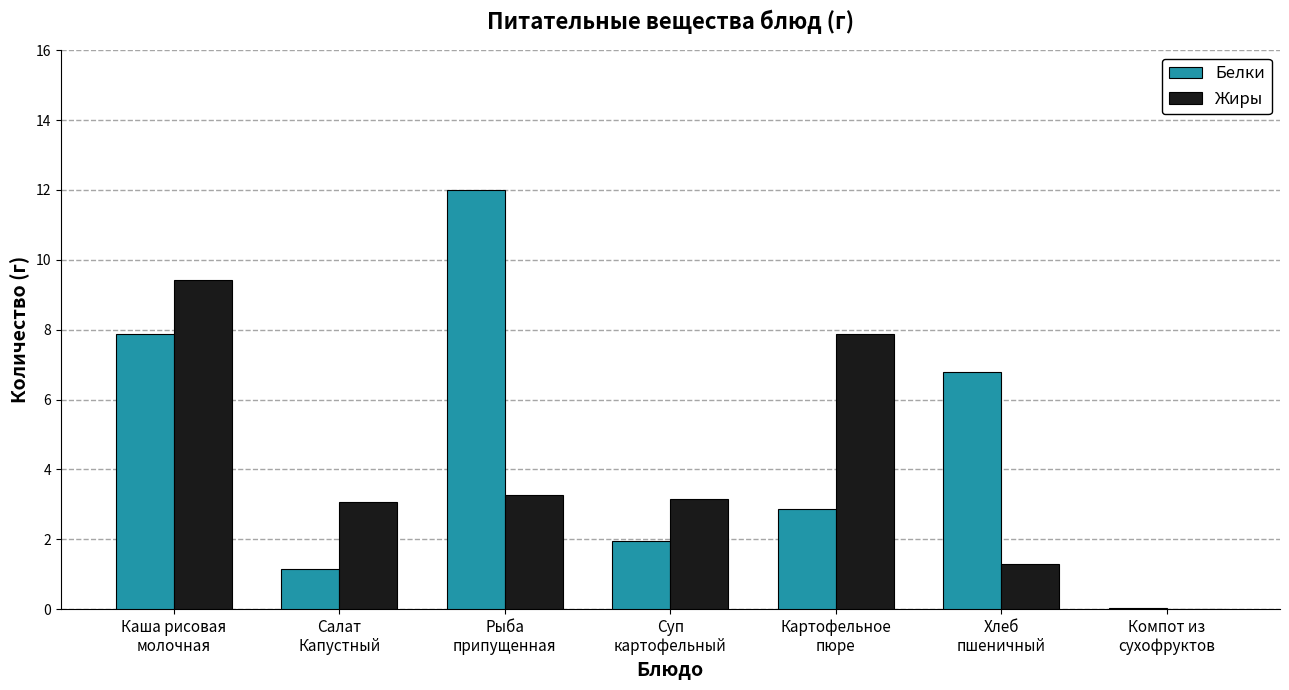

What is the maximum value shown in the chart?

12.0